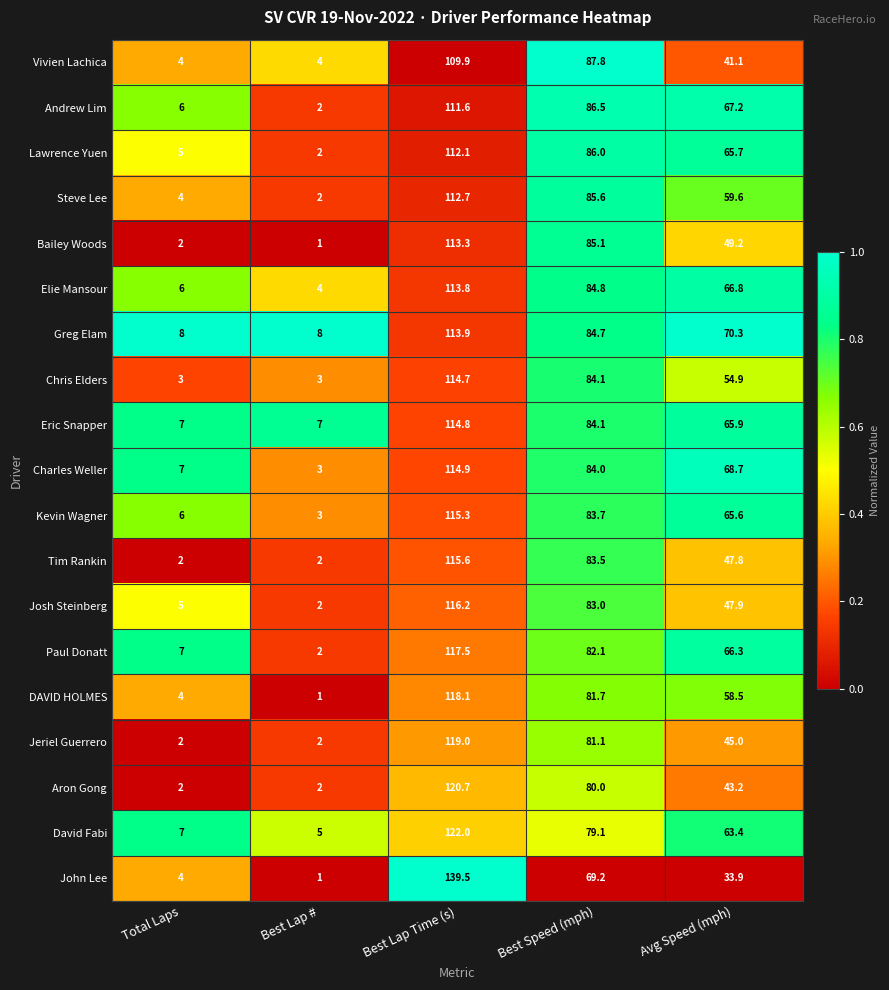

What is the difference between the Jeriel Guerrero values at Avg Speed (mph) and Best Lap Time (s)?

74.0